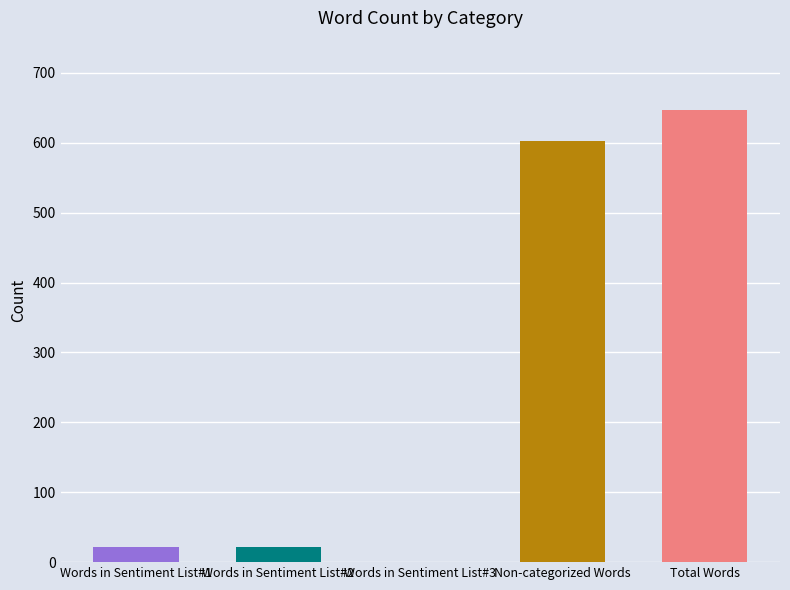

At which label does the data first exceed 22?

Non-categorized Words